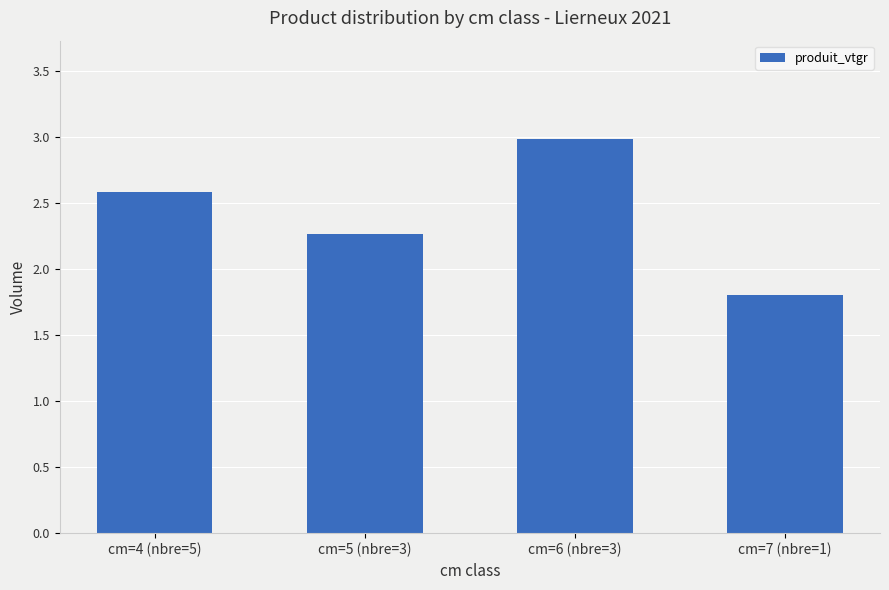

What is the sum of all values?

9.6